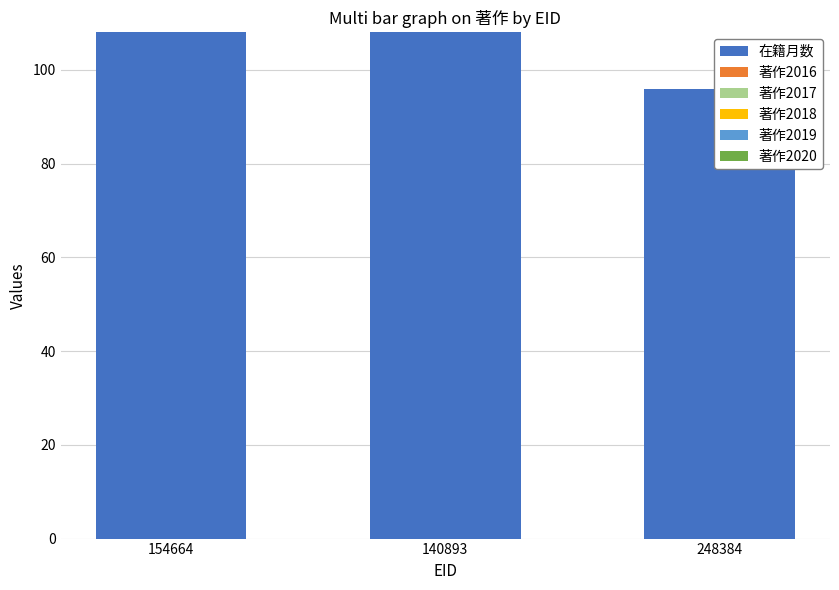

Is the value of 著作2019 at 248384 greater than the value of 在籍月数 at 248384?

No